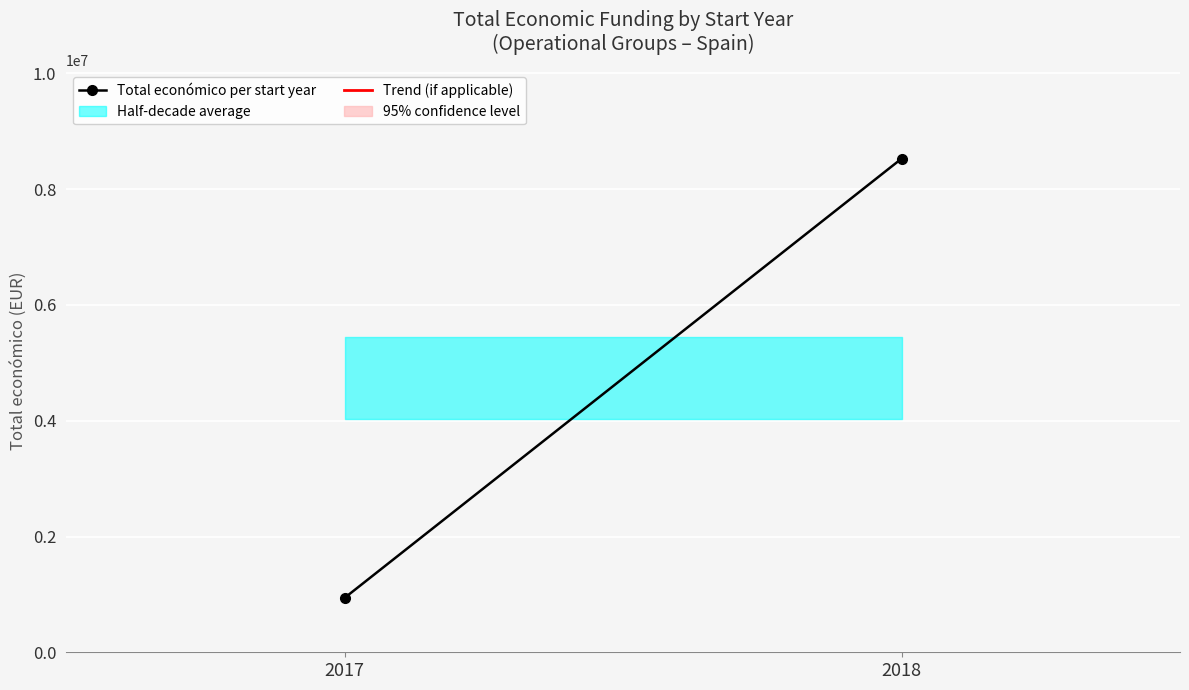

What is the value of the 2nd point from the left?

8527844